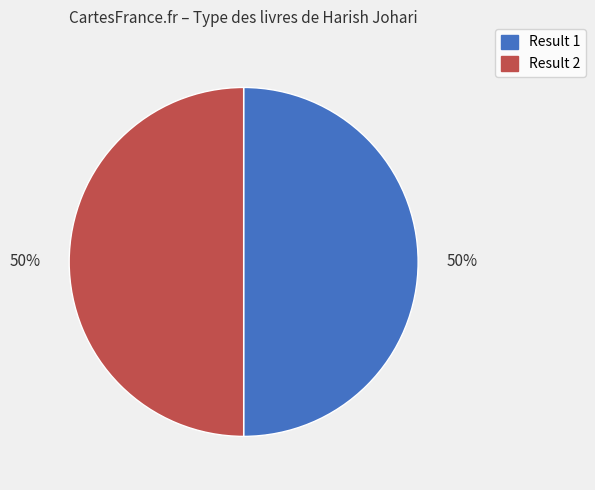

How many slices are in this pie chart?

2